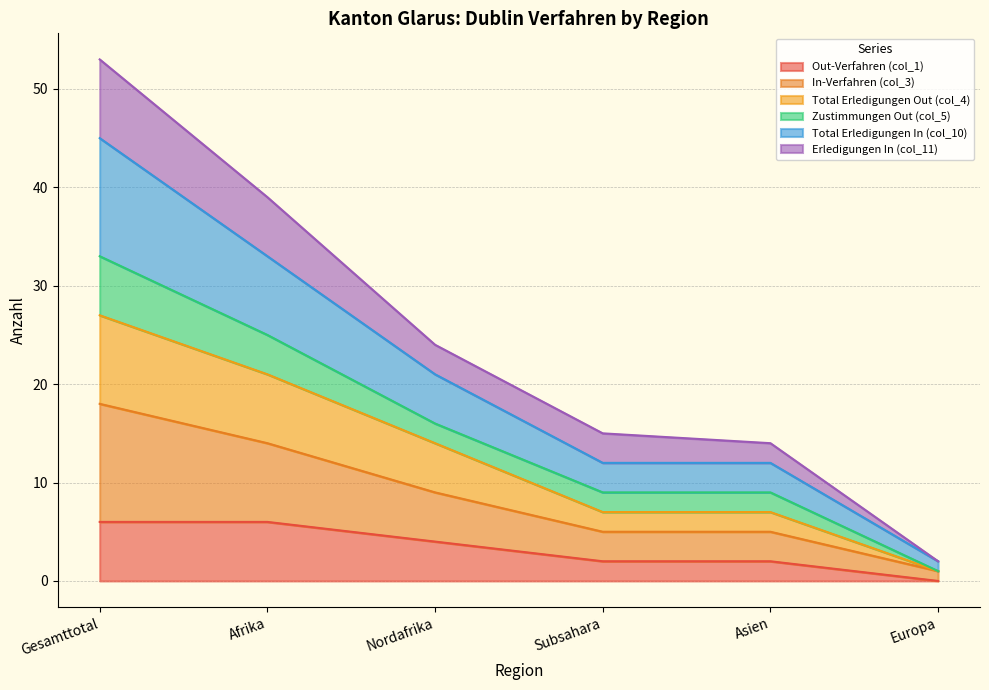

Does the chart have visible grid lines?

Yes